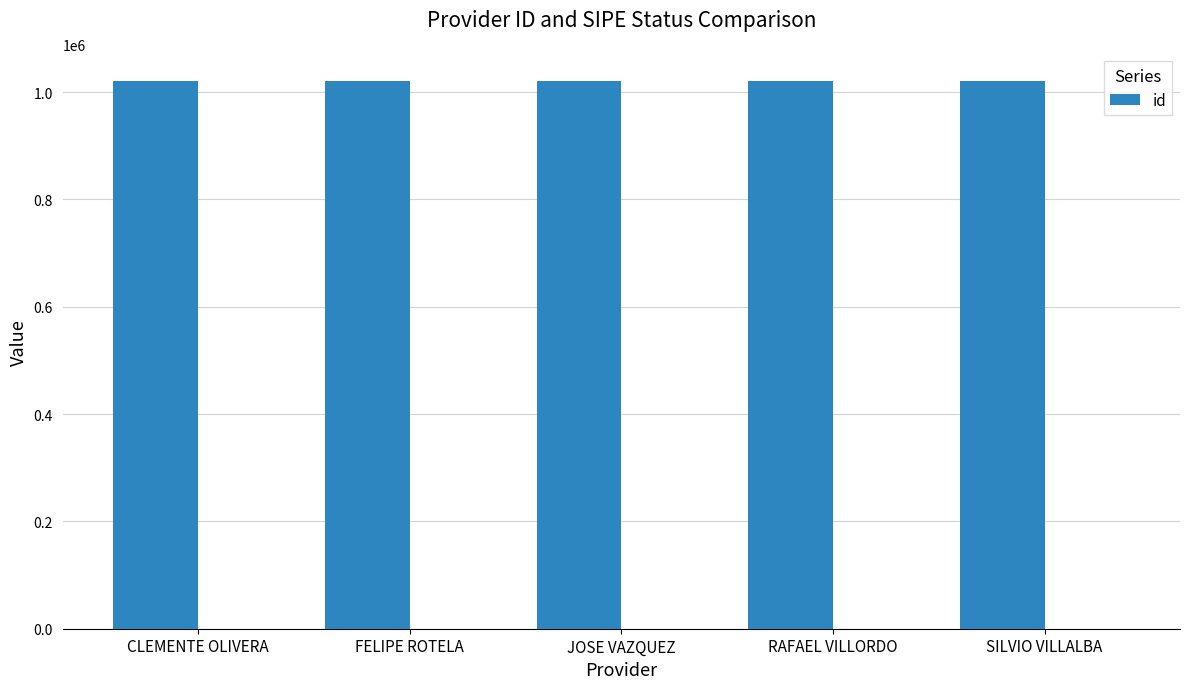

What is the ratio of the value at CLEMENTE OLIVERA to the value at FELIPE ROTELA?

1.0